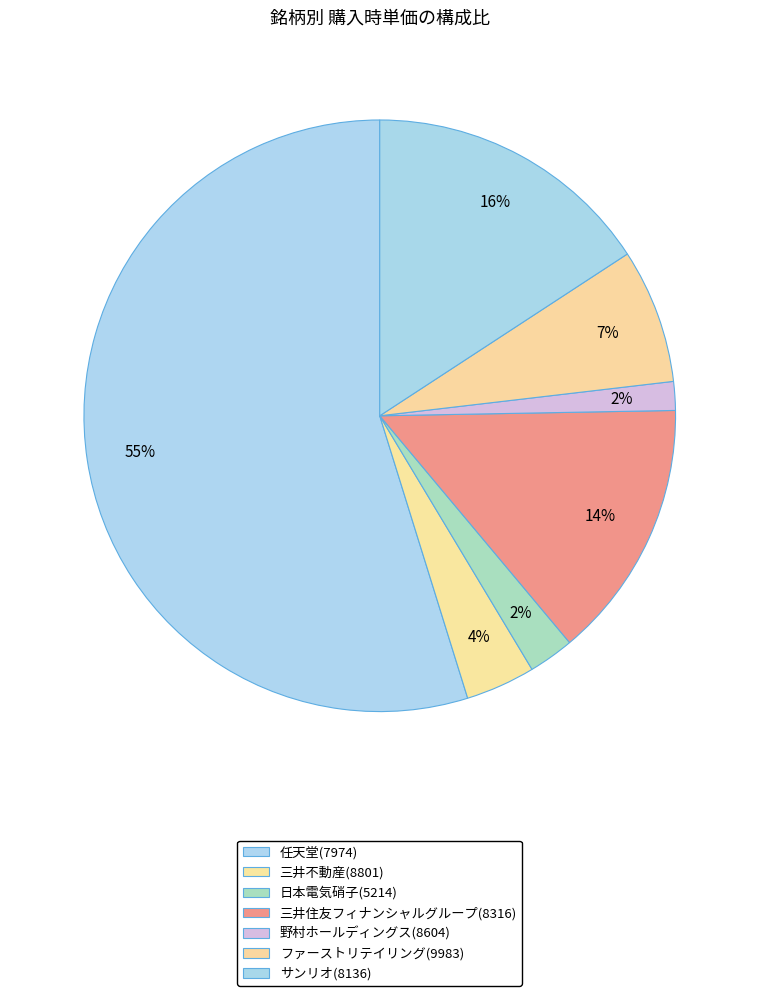

The サンリオ(8136) slice represents 16% of the pie. True or false?

True